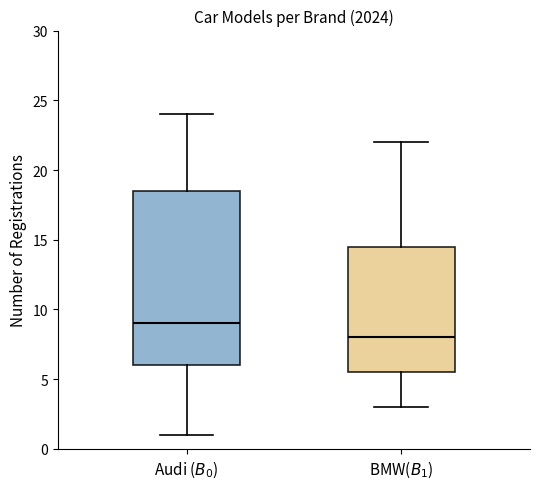

Where is the upper edge of the box for Audi ($B_0$) on the y-axis? The values are not printed on the chart, so give them approximately, as read against the axis.

18.5